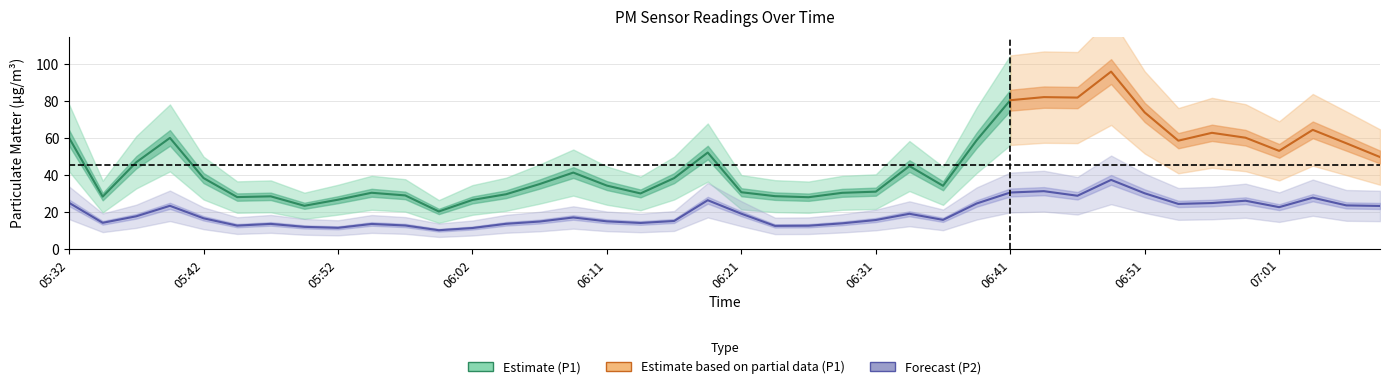

What is the difference between the values at 05:42 and 06:21?

2.5